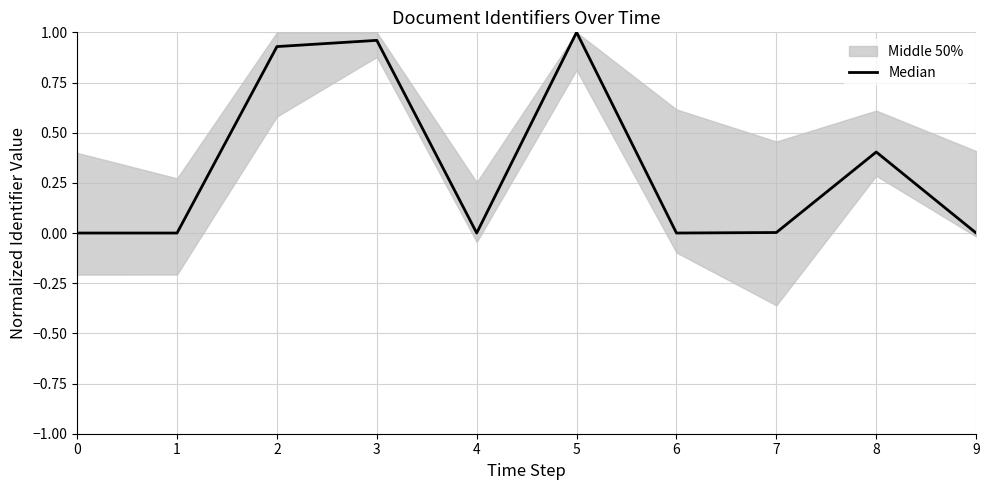

The chart shows a value of 0.4 at 3. True or false?

False